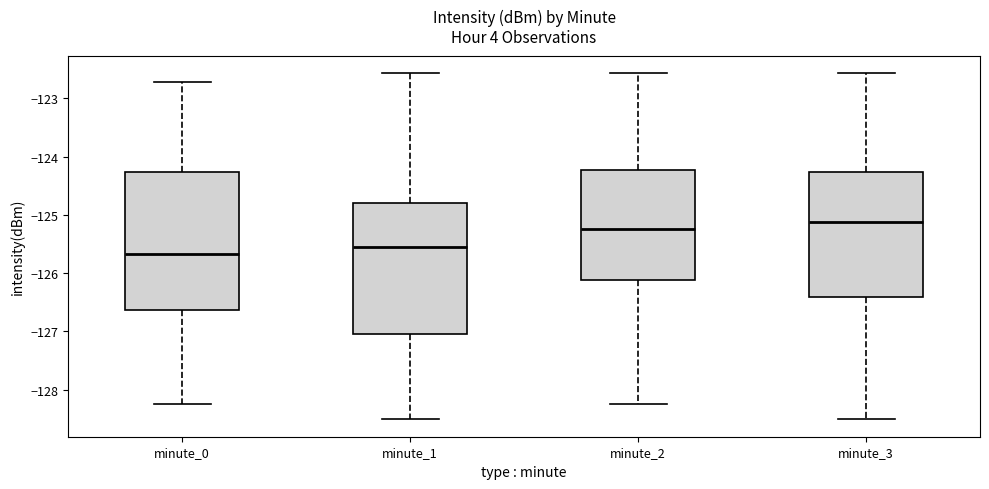

Comparing the boxes themselves (not the whiskers), which one is the tallest?

minute_0